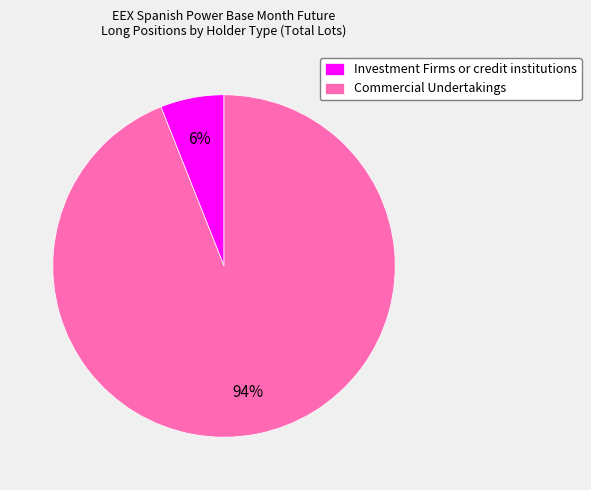

To the nearest percent, what portion does Commercial Undertakings represent?

94%